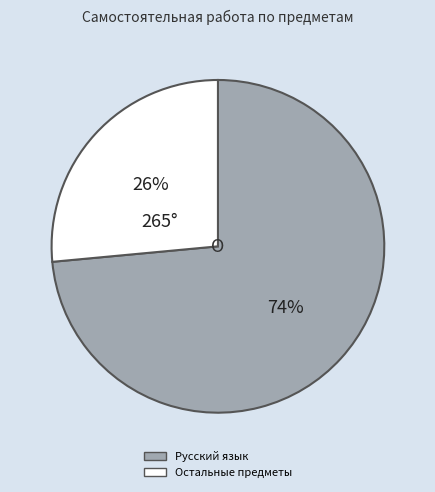

Is there any slice that represents more than half of the pie?

Yes